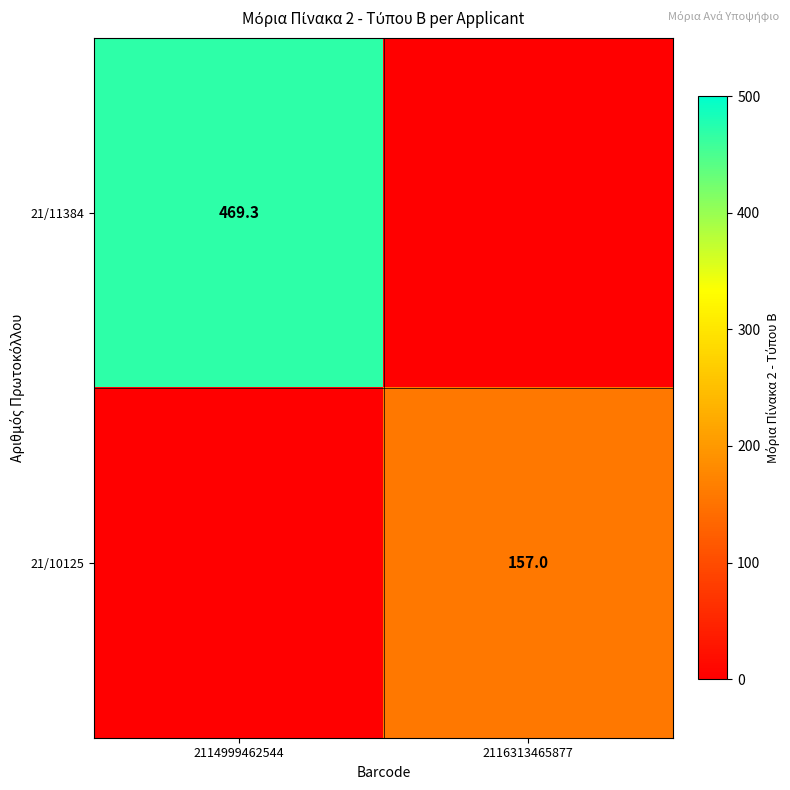

Is the value of 21/11384 at 2114999462544 greater than the value of 21/10125 at 2116313465877?

Yes